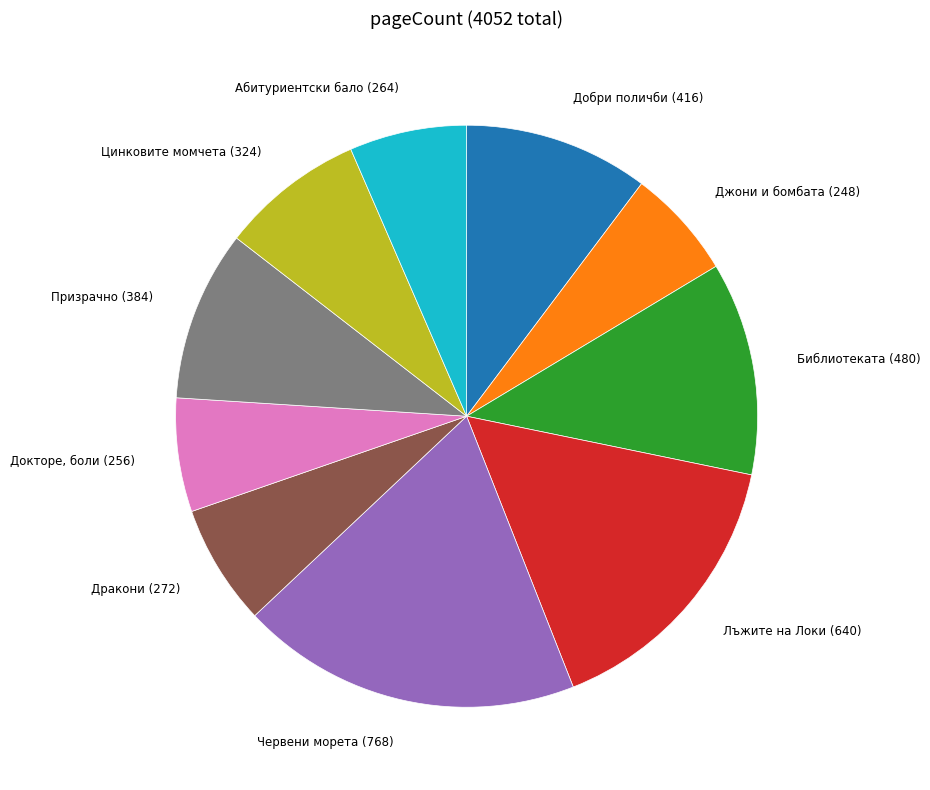

Does any single category account for the majority?

No